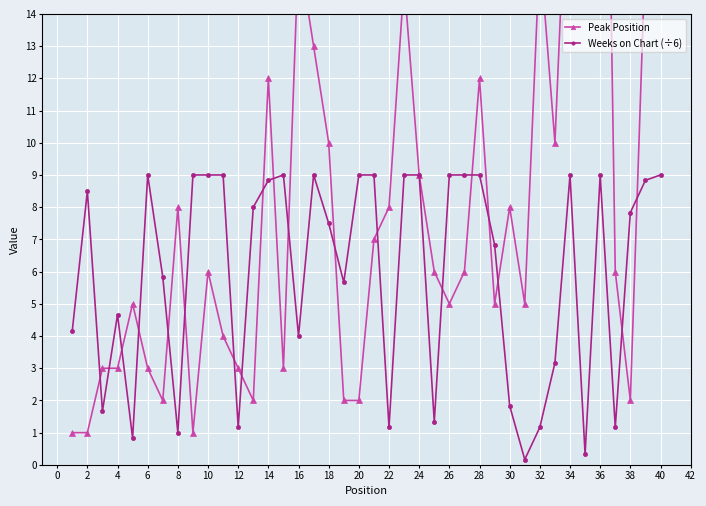

How many data points in Weeks on Chart (÷6) are above 8?

19